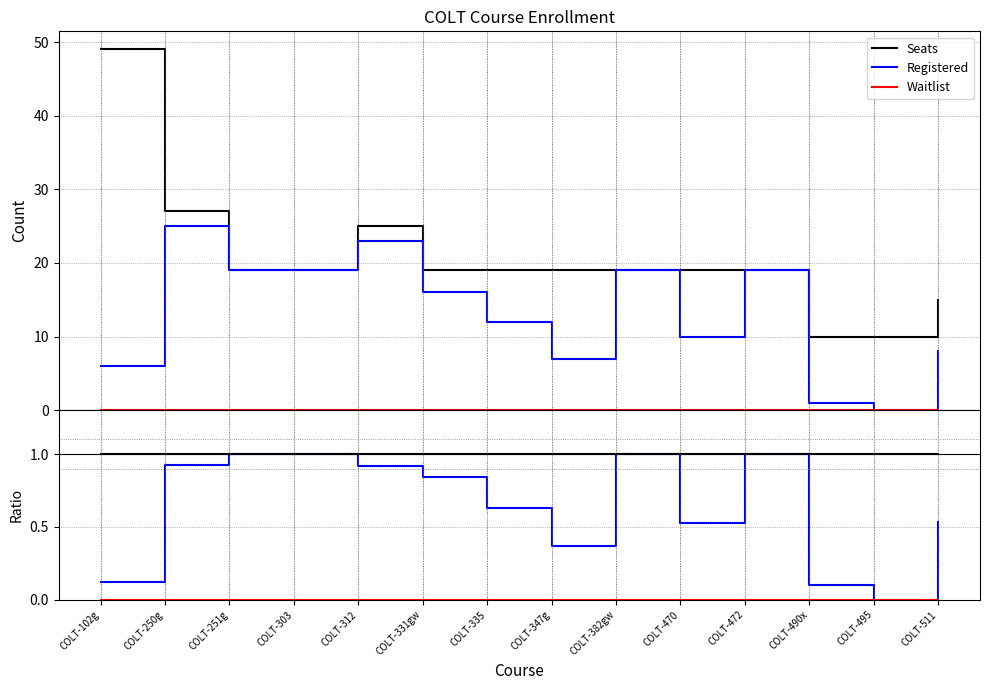

What is the label of the 11th point from the left?

COLT-472